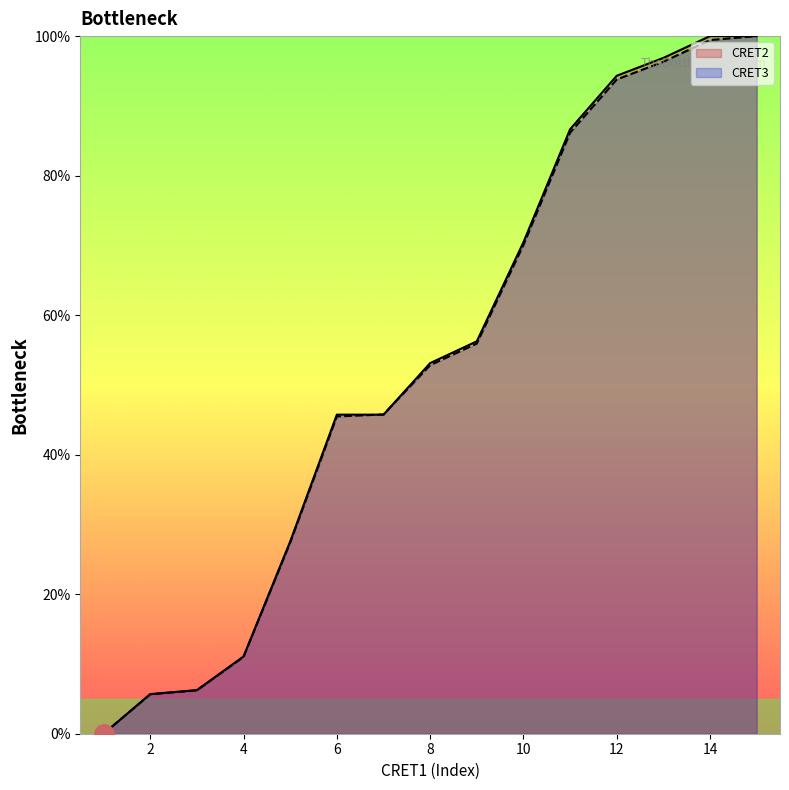

Reading left to right, transcribe all the data shown in this chart.

CRET2: 0.0	5.7	6.2	11.1	27.6	45.7	45.7	53.1	56.2	70.5	86.6	94.3	96.9	100.0	100.0
CRET3: 0.0	5.6	6.2	11.0	27.4	45.5	45.8	52.8	55.9	70.1	86.2	93.8	96.3	99.4	100.0